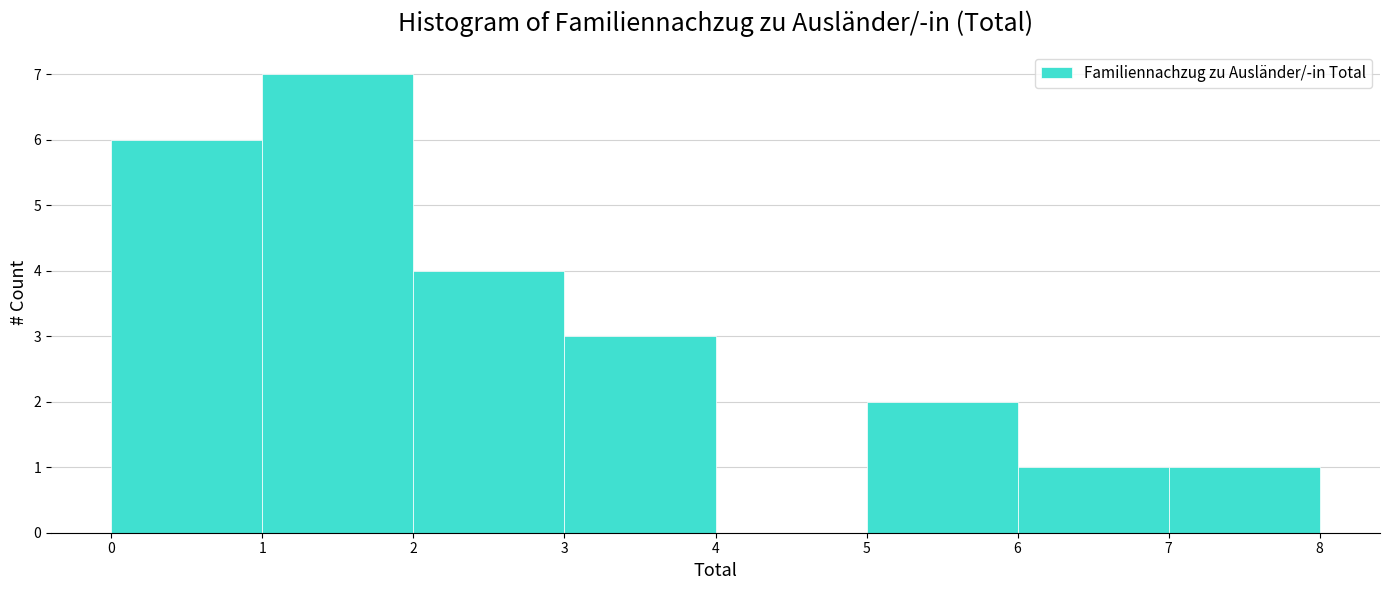

Which range on the x-axis has the tallest bar?

1 to 2